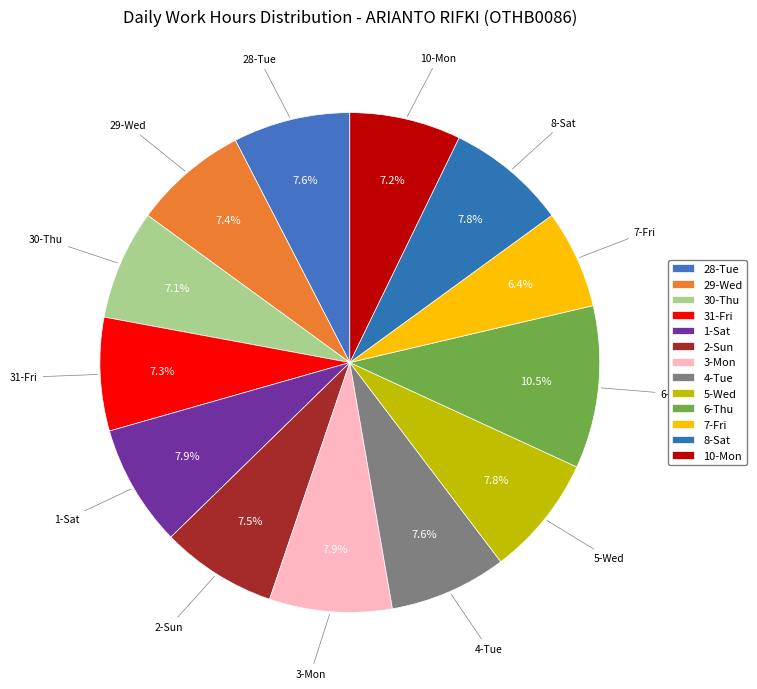

How many segments does this pie chart have?

13